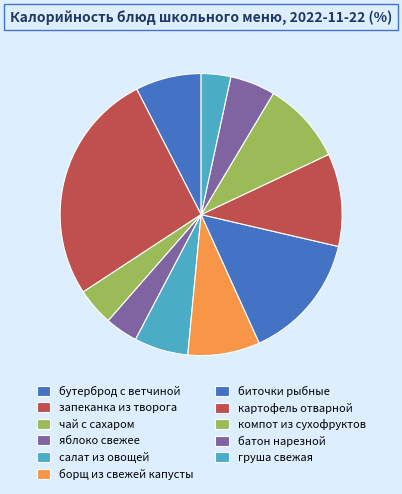

Count the number of slices in the pie.

11